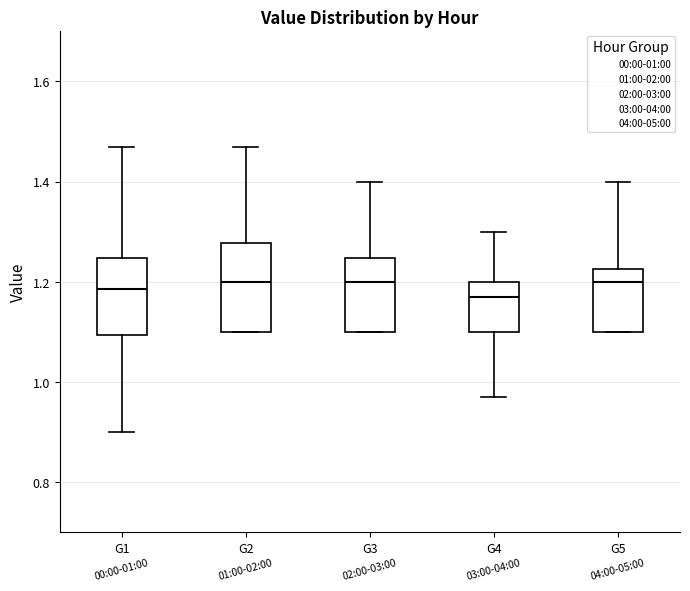

Which box is the tallest, from its lower edge to its upper edge?

G2